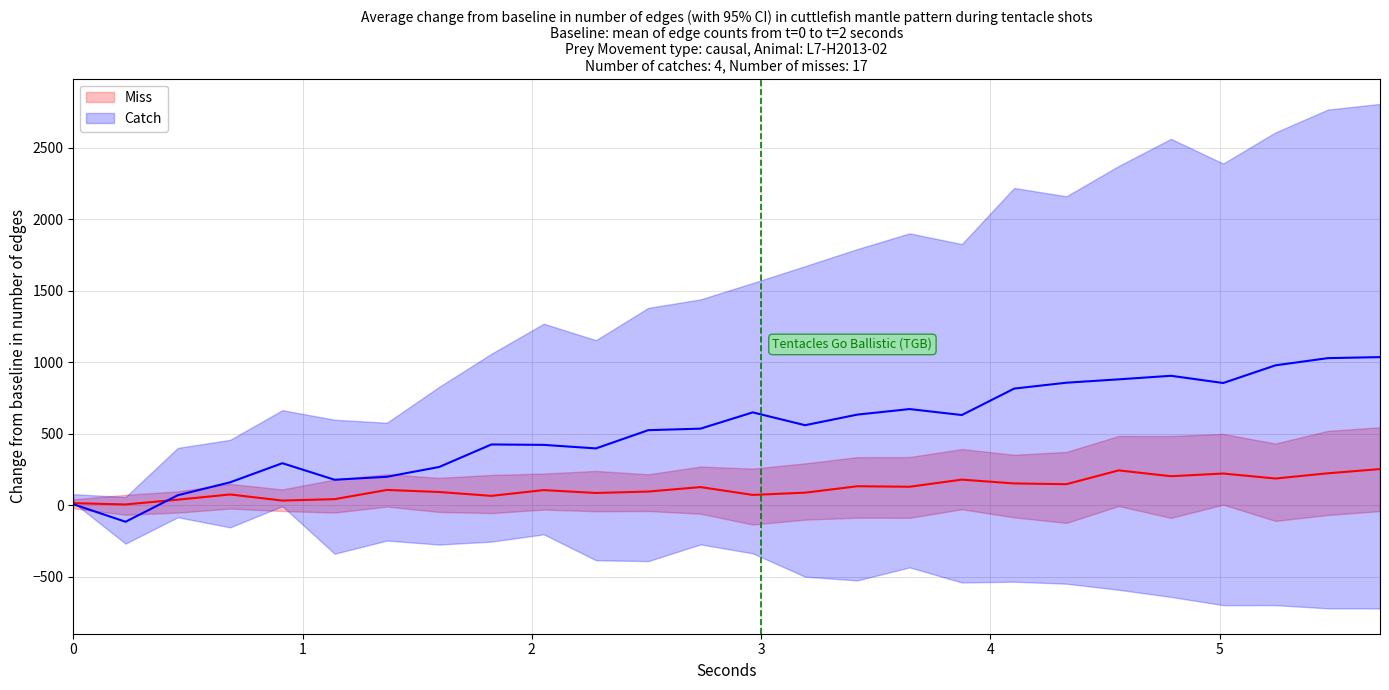

Does the chart display data point markers on the line(s)?

No